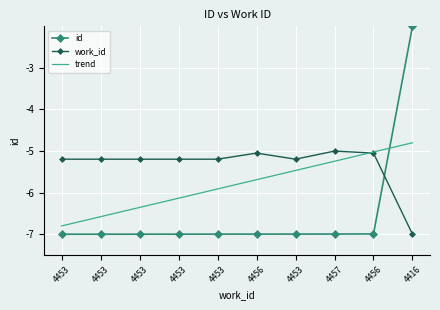

What are all the series names shown in the legend?

id, work_id, trend